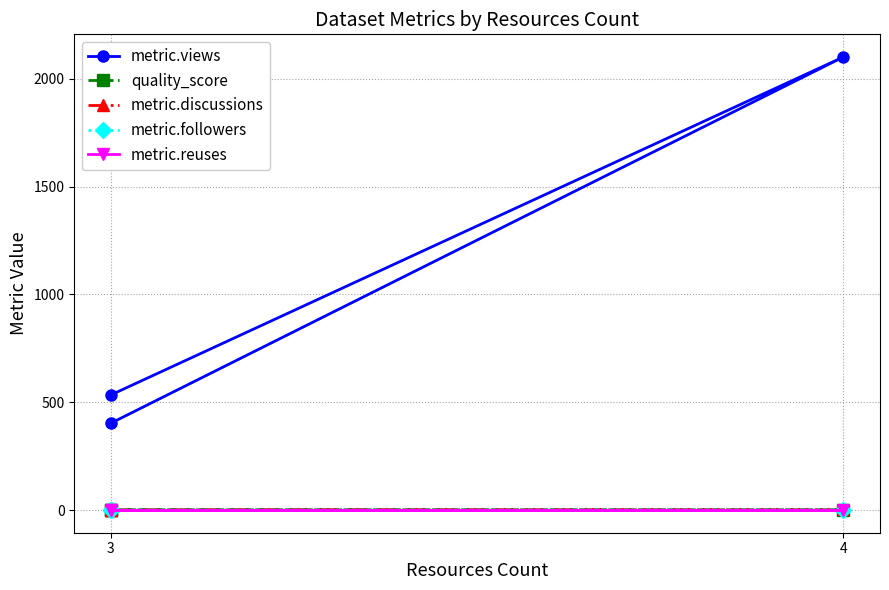

At how many categories does at least one series exceed 680?

1